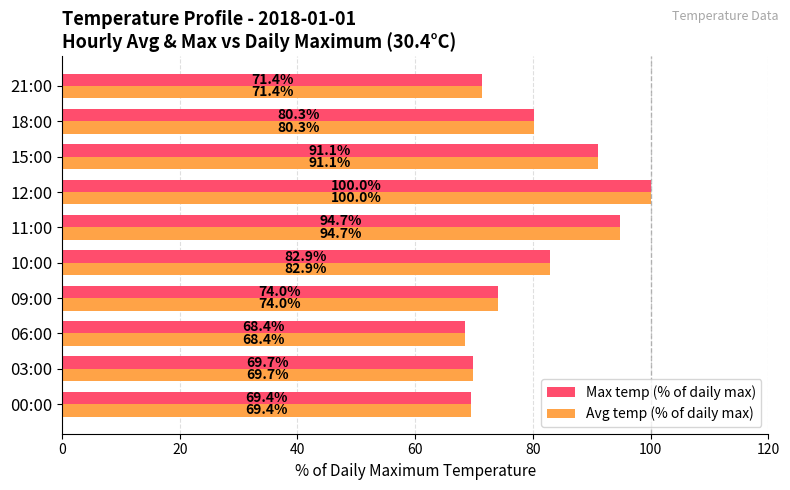

At which category is the sum across all series the highest?

12:00